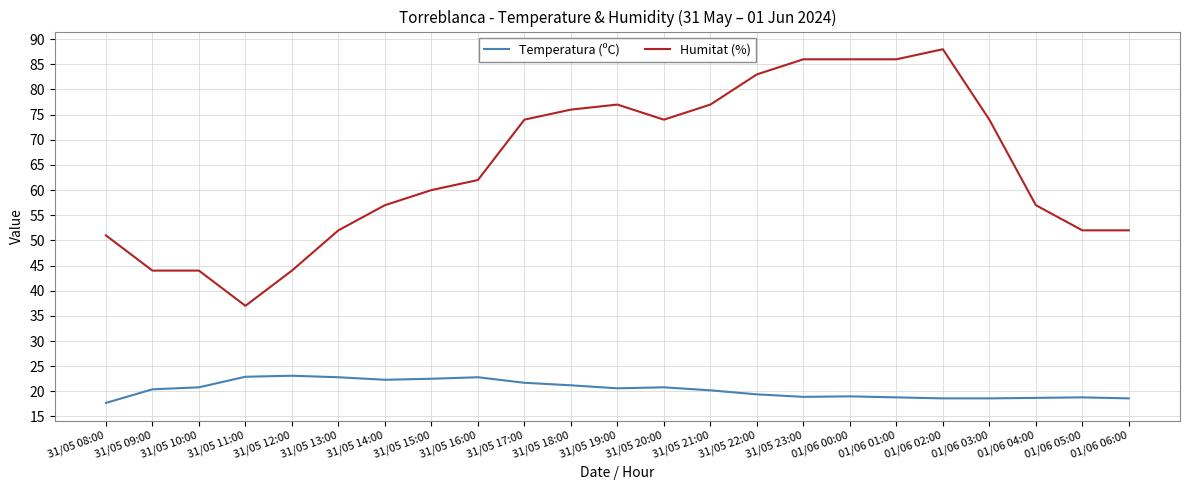

Which category has the lowest value in the Temperatura (ºC) series?

31/05 08:00